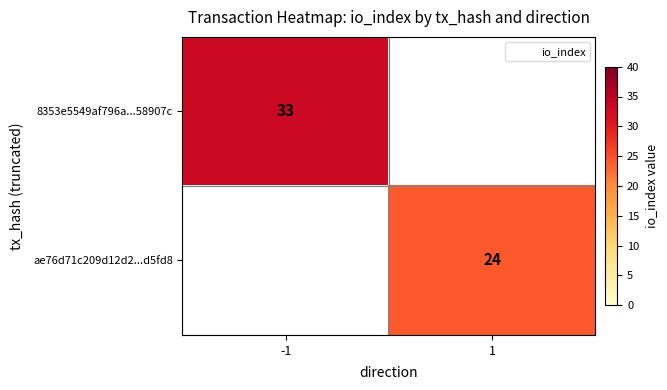

Which label corresponds to the smallest value in the chart?

1